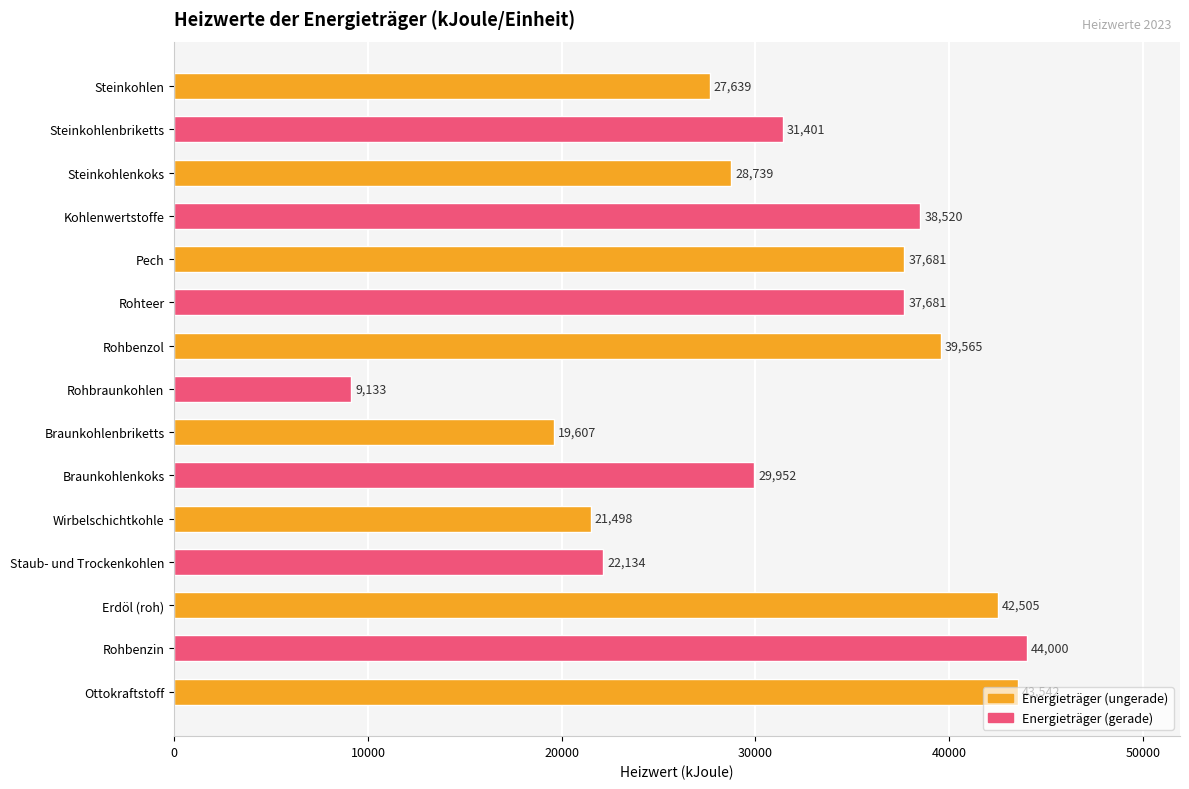

What value does the data have at Steinkohlenbriketts, to the nearest 10?

31400